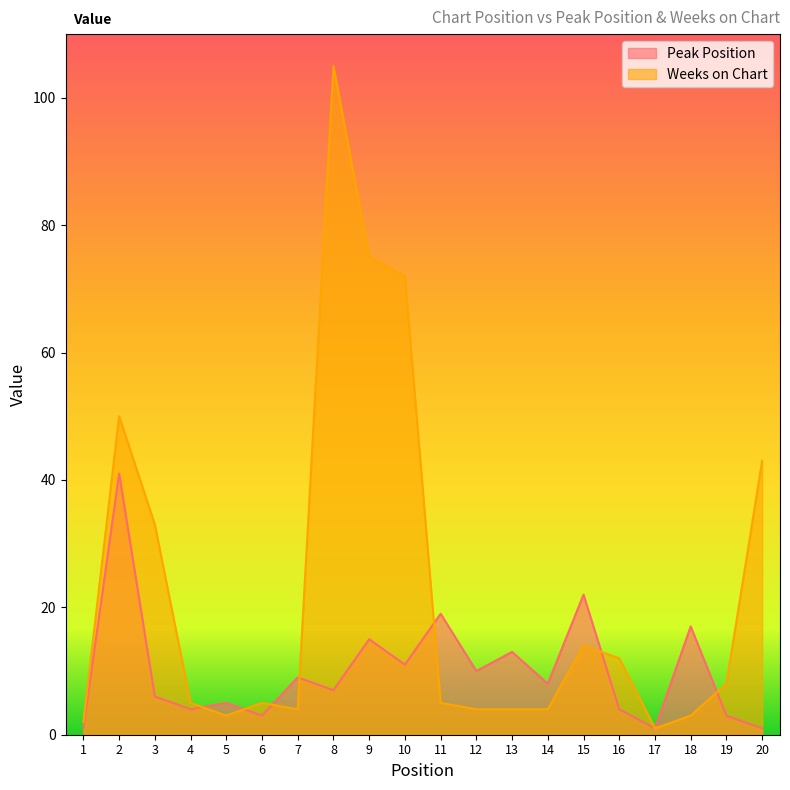

Reading right to left, what are all the values shown in this chart?

Peak Position: 20=1	19=3	18=17	17=1	16=4	15=22	14=8	13=13	12=10	11=19	10=11	9=15	8=7	7=9	6=3	5=5	4=4	3=6	2=41	1=1
Weeks on Chart: 20=43	19=8	18=3	17=1	16=12	15=14	14=4	13=4	12=4	11=5	10=72	9=75	8=105	7=4	6=5	5=3	4=5	3=33	2=50	1=2